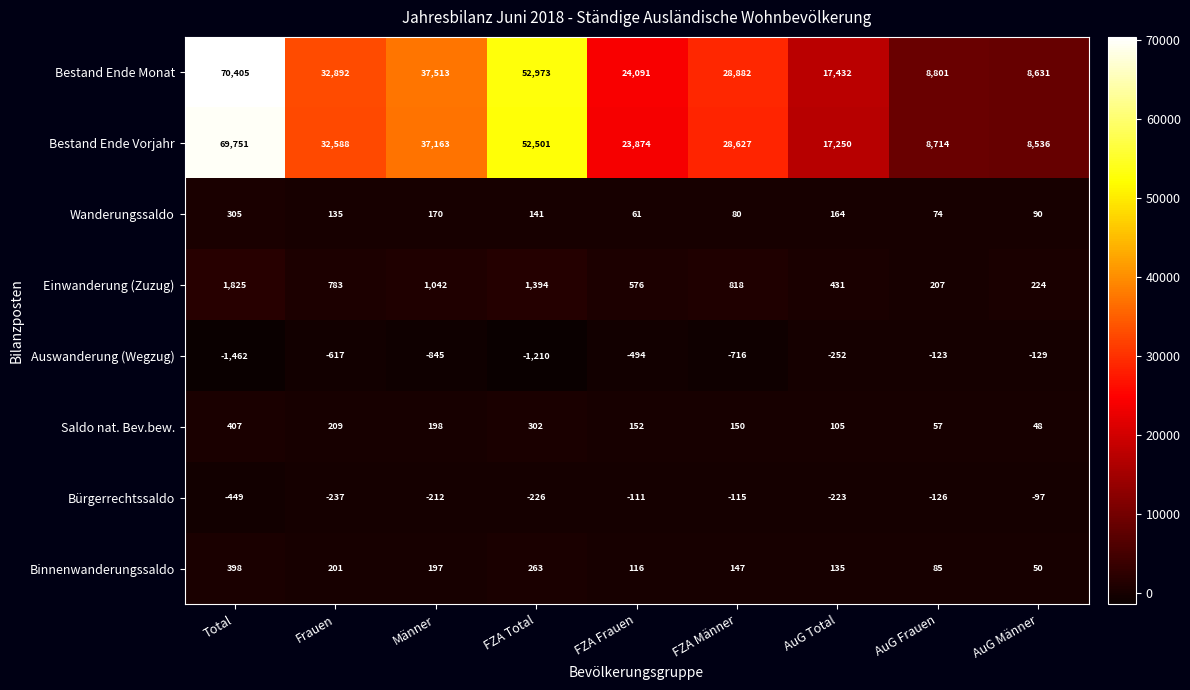

What is the difference between the highest and lowest values at FZA Frauen?

24585